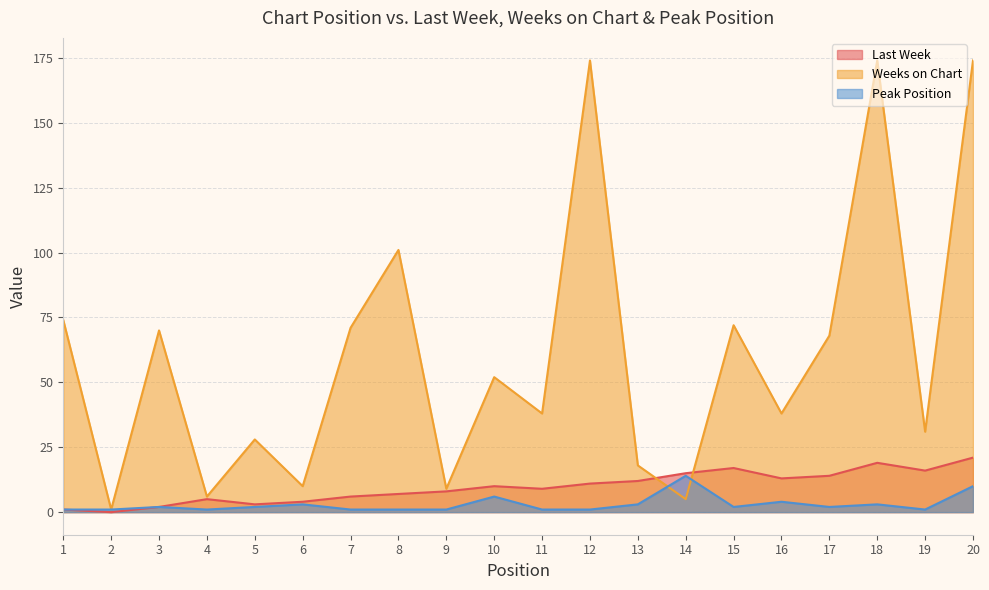

What is the spread (max minus min) of values at 20?

164